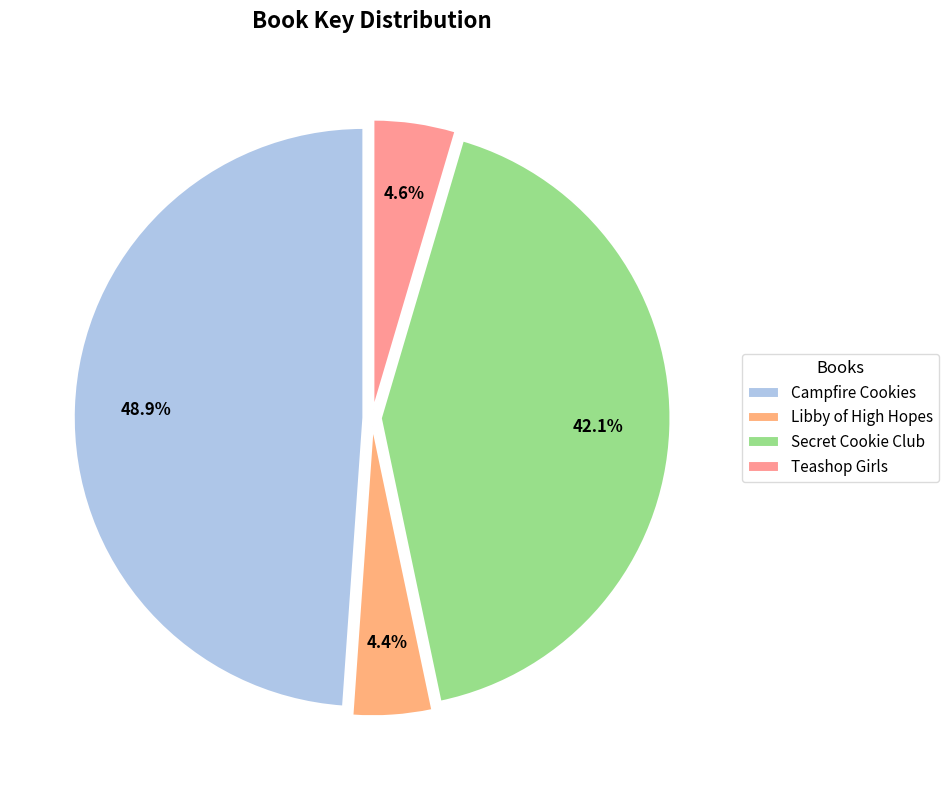

Which category has the biggest portion of the pie?

Campfire Cookies